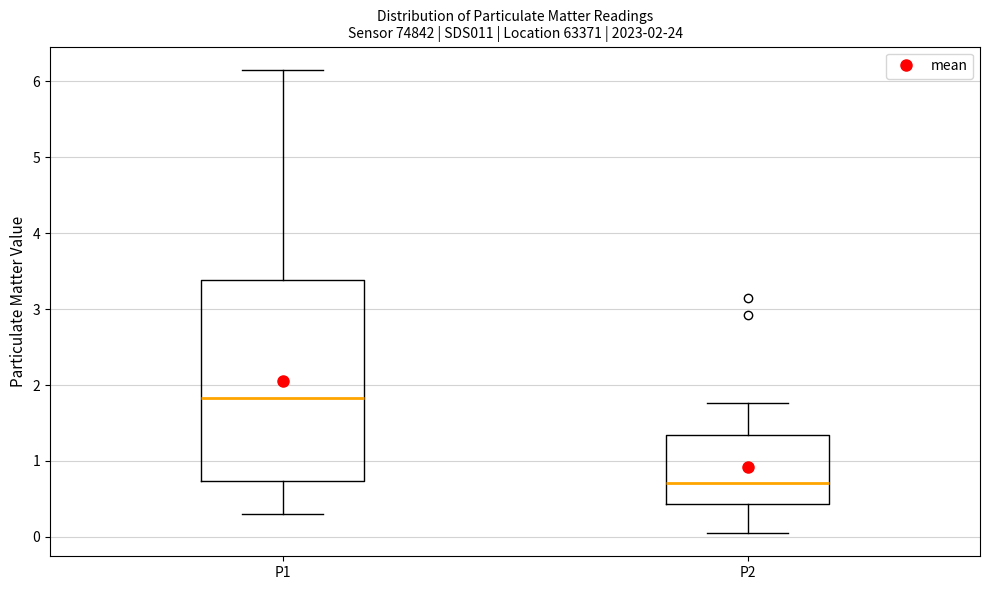

Which box is the tallest, from its lower edge to its upper edge?

P1